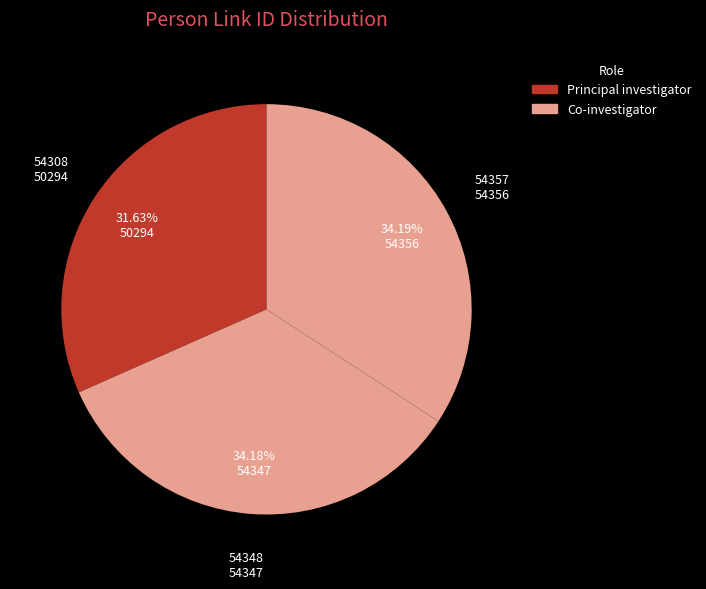

Count the number of slices in the pie.

3